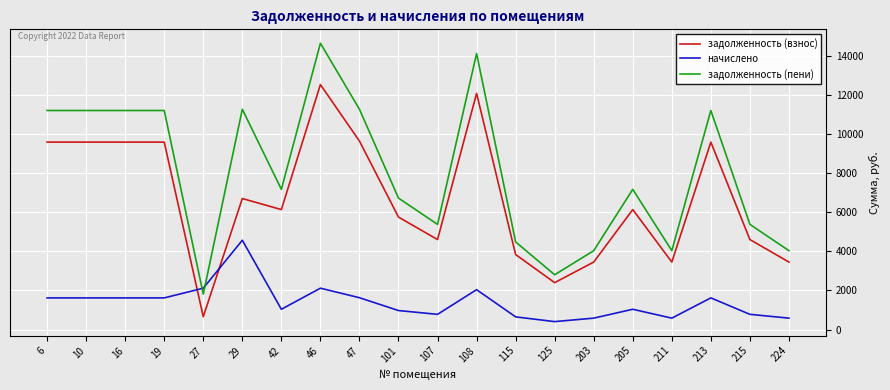

Rank the series at 46 from lowest to highest value.

начислено, задолженность (взнос), задолженность (пени)